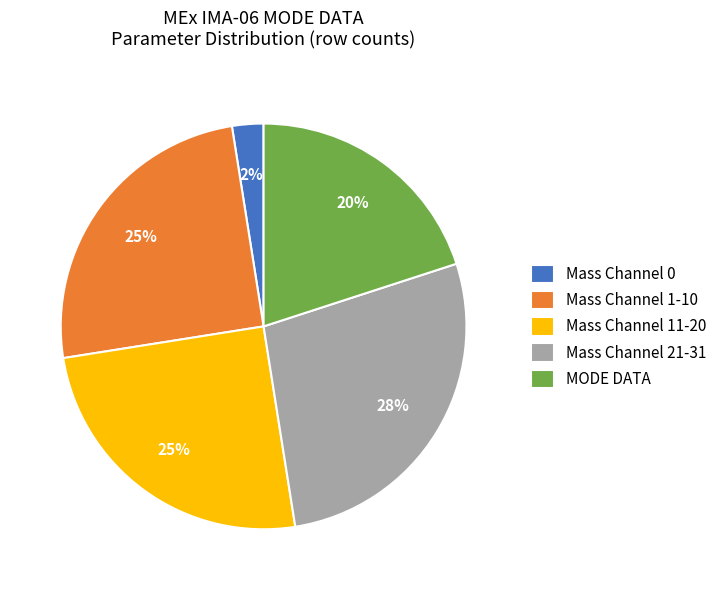

Which slice is the smallest?

Mass Channel 0